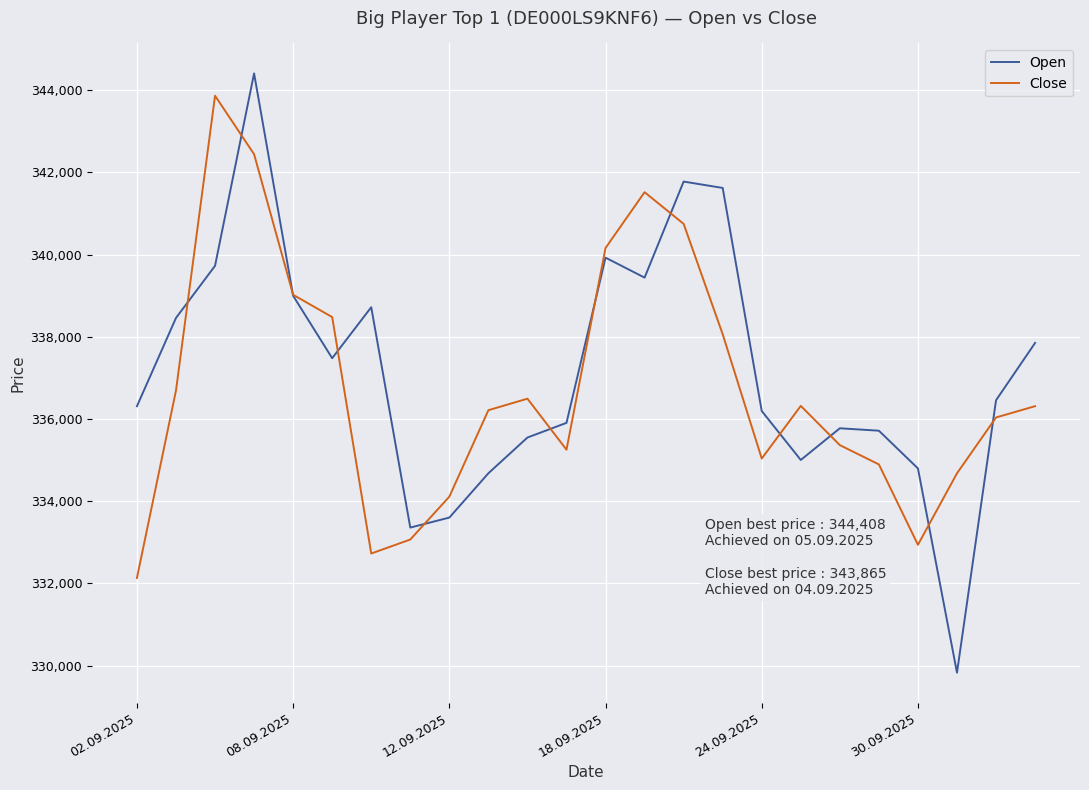

Which series has the widest spread of values?

Open